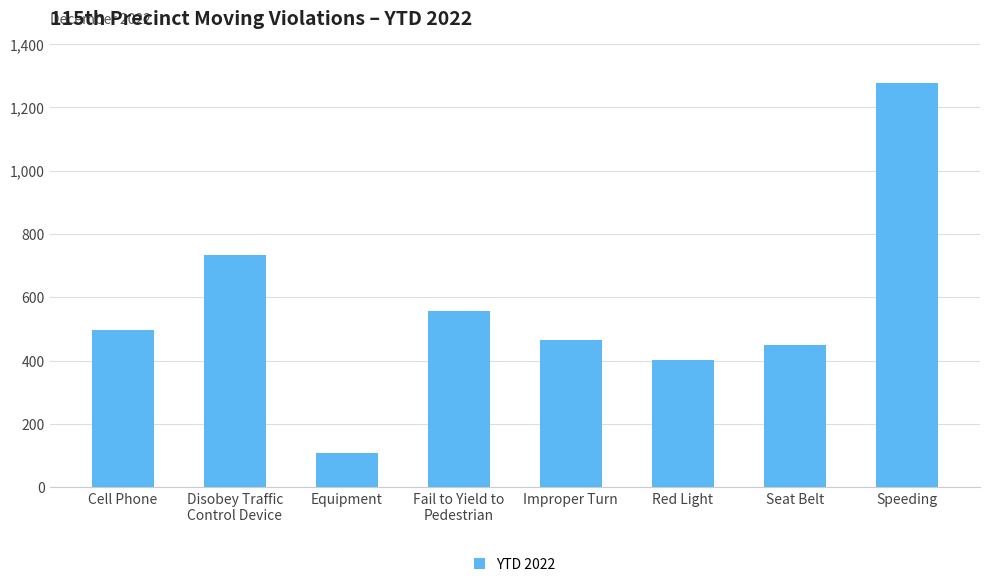

What is the change in value from Fail to Yield to
Pedestrian to Speeding?

+720